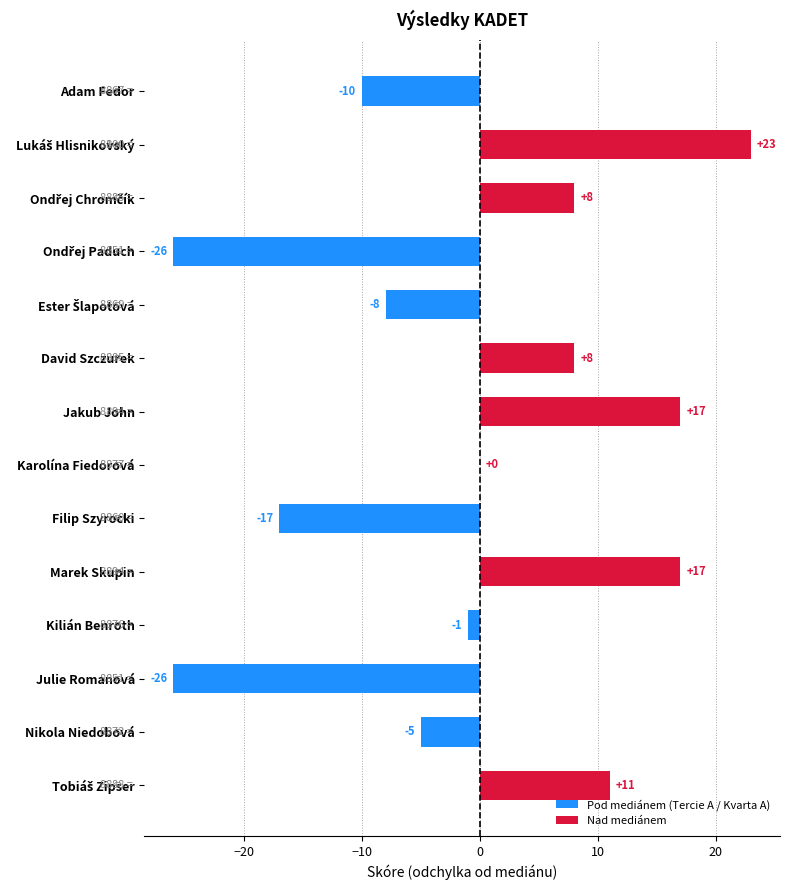

What is the change in value from Julie Romanová to Nikola Niedobová?

+21